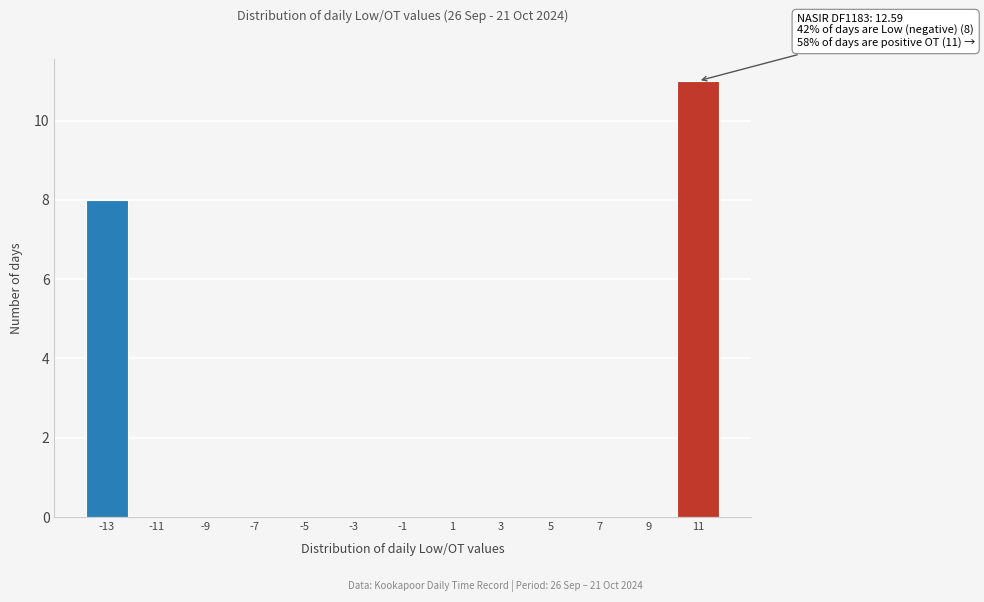

Reading left to right, transcribe all the data shown in this chart.

-13=8	-11=0	-9=0	-7=0	-5=0	-3=0	-1=0	1=0	3=0	5=0	7=0	9=0	11=11